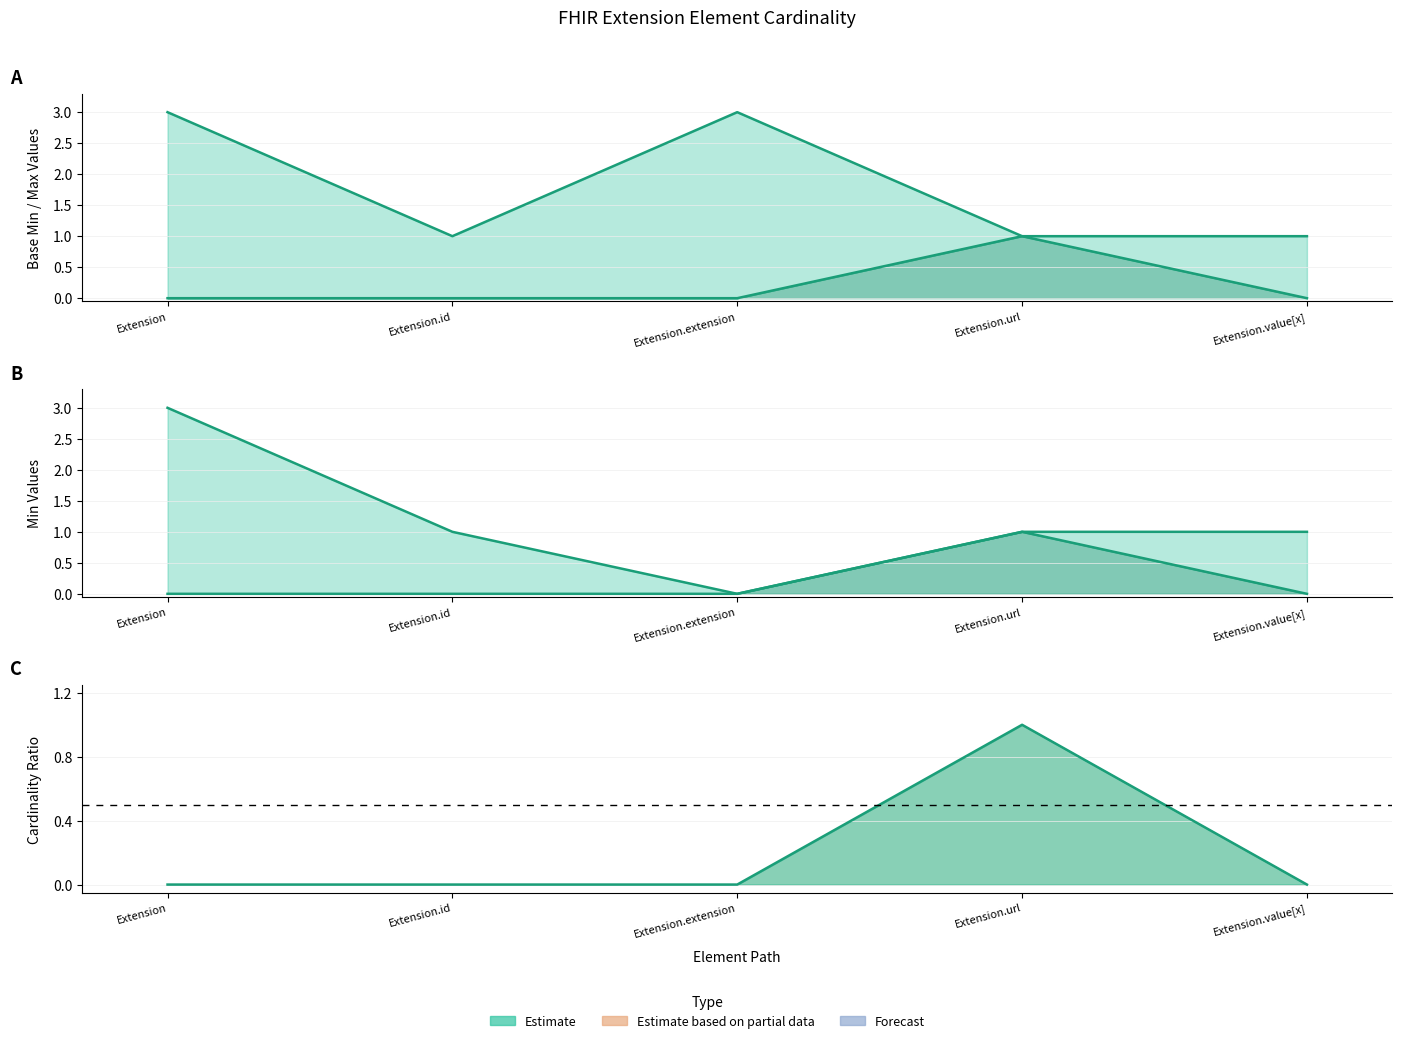

Reading right to left, list all the values displayed in this chart.

Min: Extension.value[x]=0	Extension.url=1	Extension.extension=0	Extension.id=0	Extension=0
Base Min: Extension.value[x]=0	Extension.url=1	Extension.extension=0	Extension.id=0	Extension=0
Base Max_numeric: Extension.value[x]=1	Extension.url=1	Extension.extension=3	Extension.id=1	Extension=3